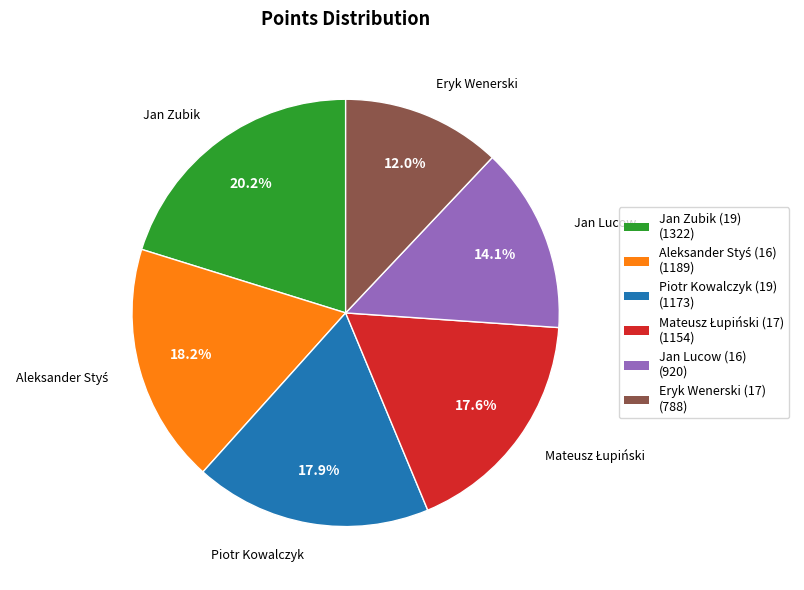

Does Piotr Kowalczyk (19) represent more than half of the total?

No